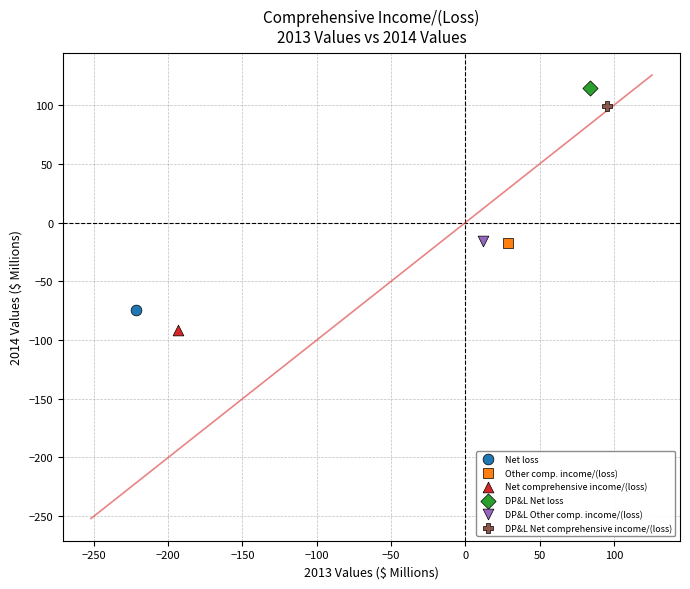

Which series reaches the maximum Y coordinate?

DP&L Net loss